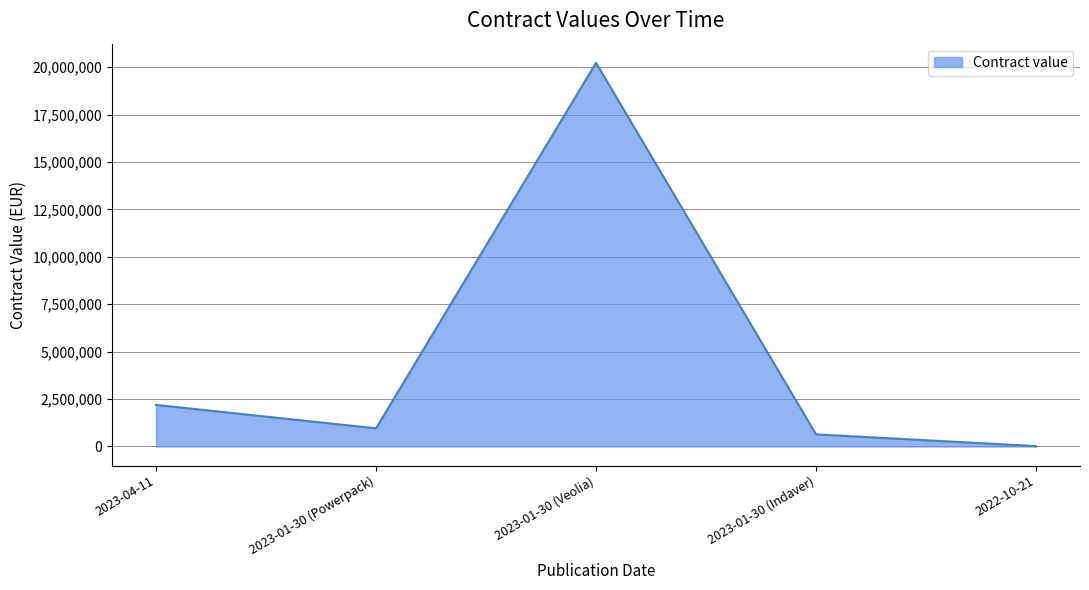

How many values are below 957810?

2